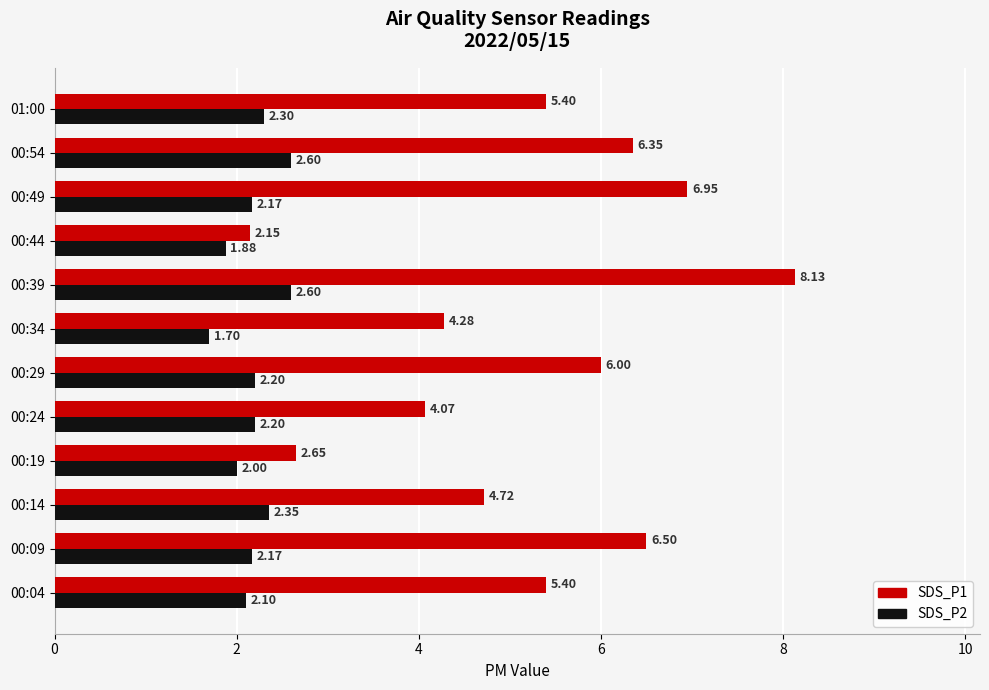

Which series has the largest range (max minus min)?

SDS_P1